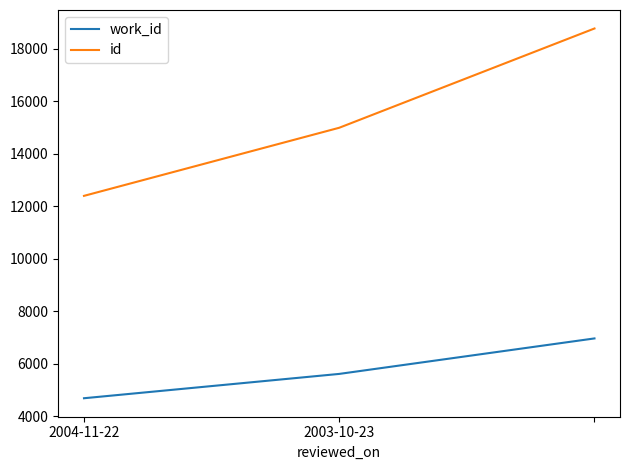

Rank the series by their average value, from lowest to highest.

work_id, id